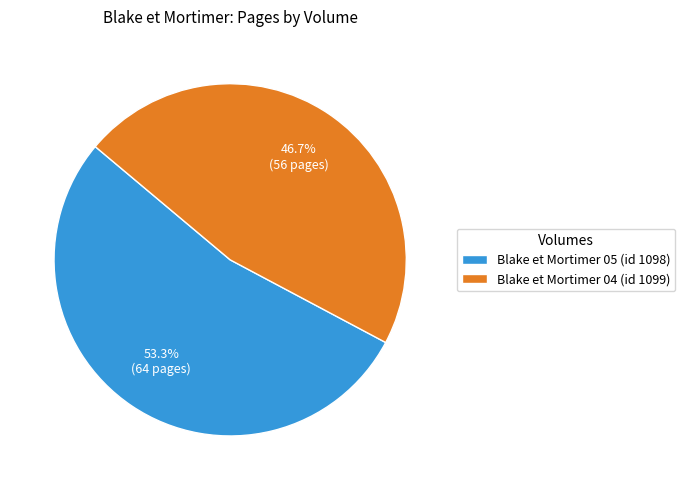

To the nearest percent, what percentage of the pie is Blake et Mortimer 04 (id 1099)?

47%